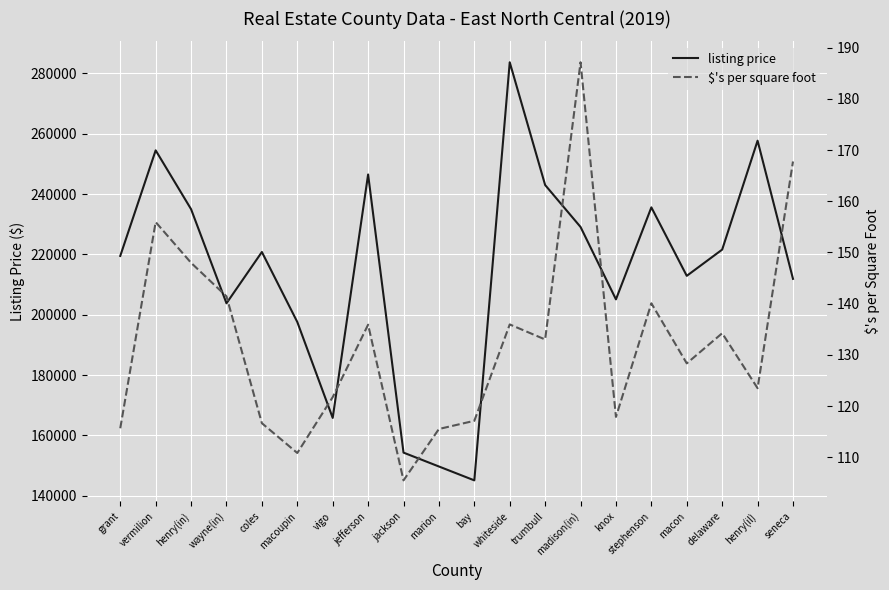

What is the sum of the $'s per square foot values at wayne(in) and macon?

269.8